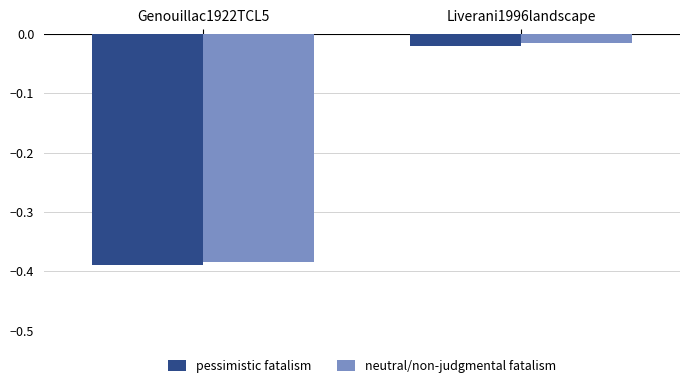

Which series has the largest total across all categories?

neutral/non-judgmental fatalism